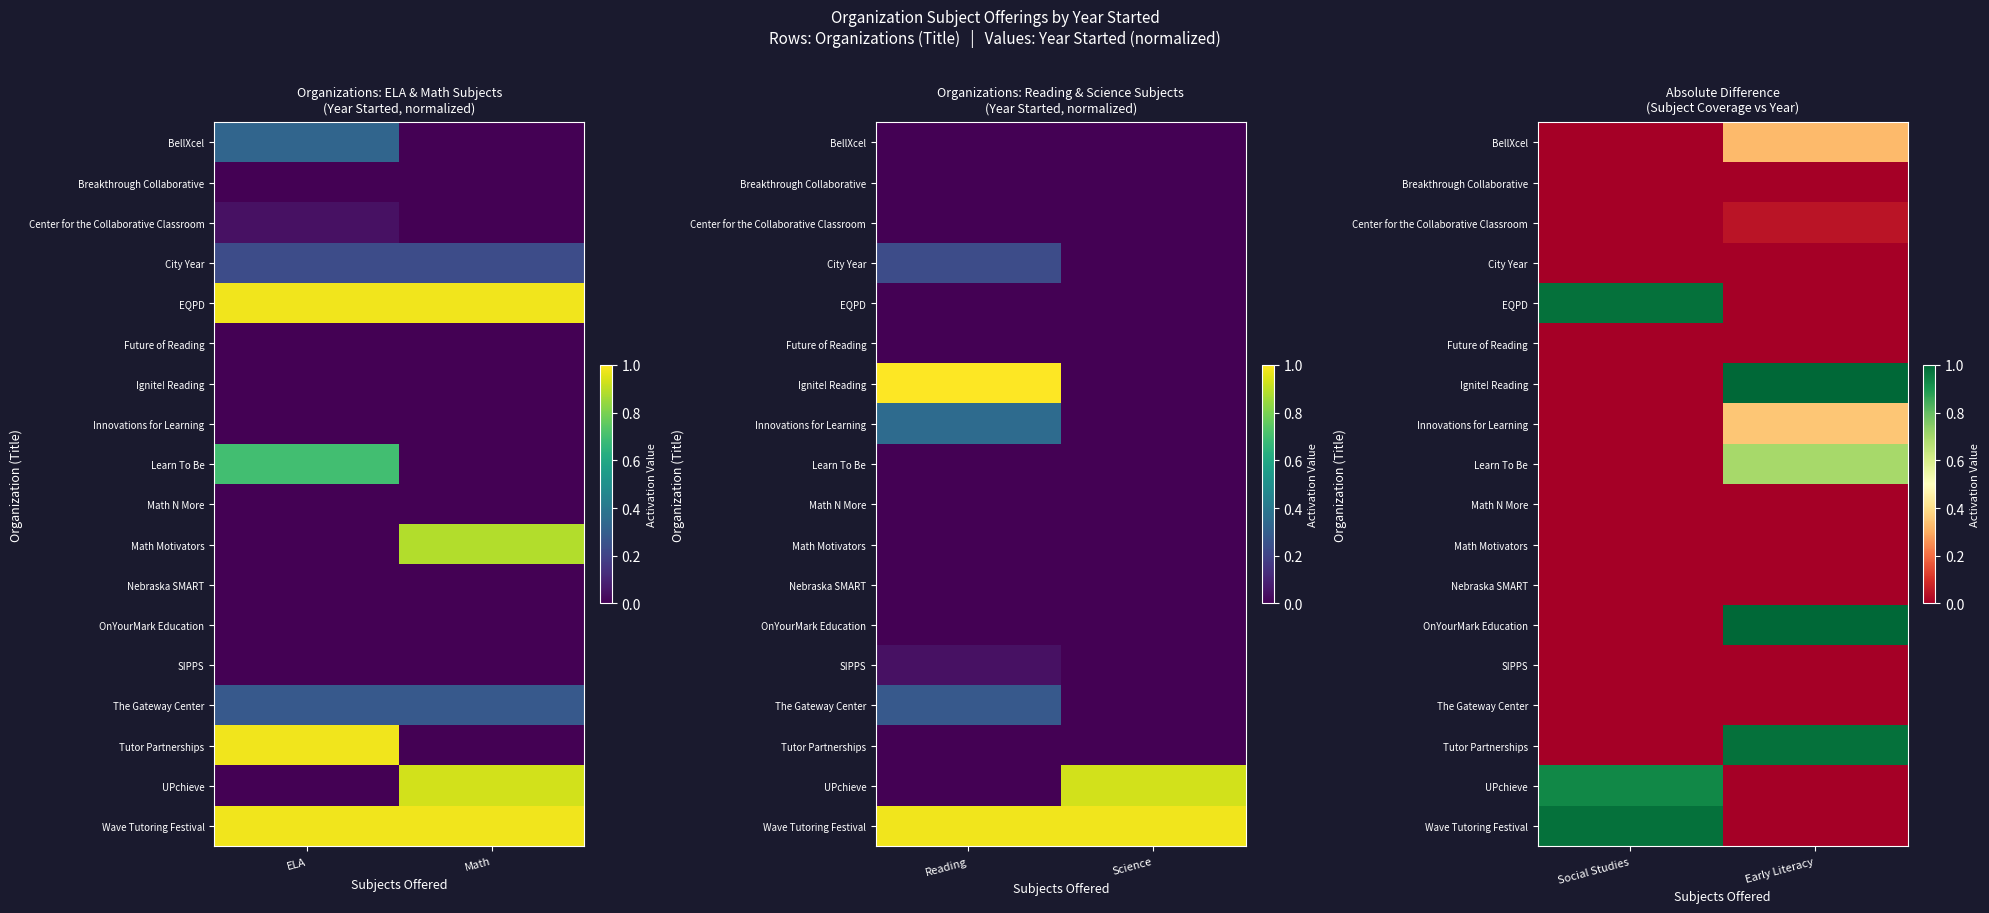

What is the spread (max minus min) of values at Early Literacy?

1.0